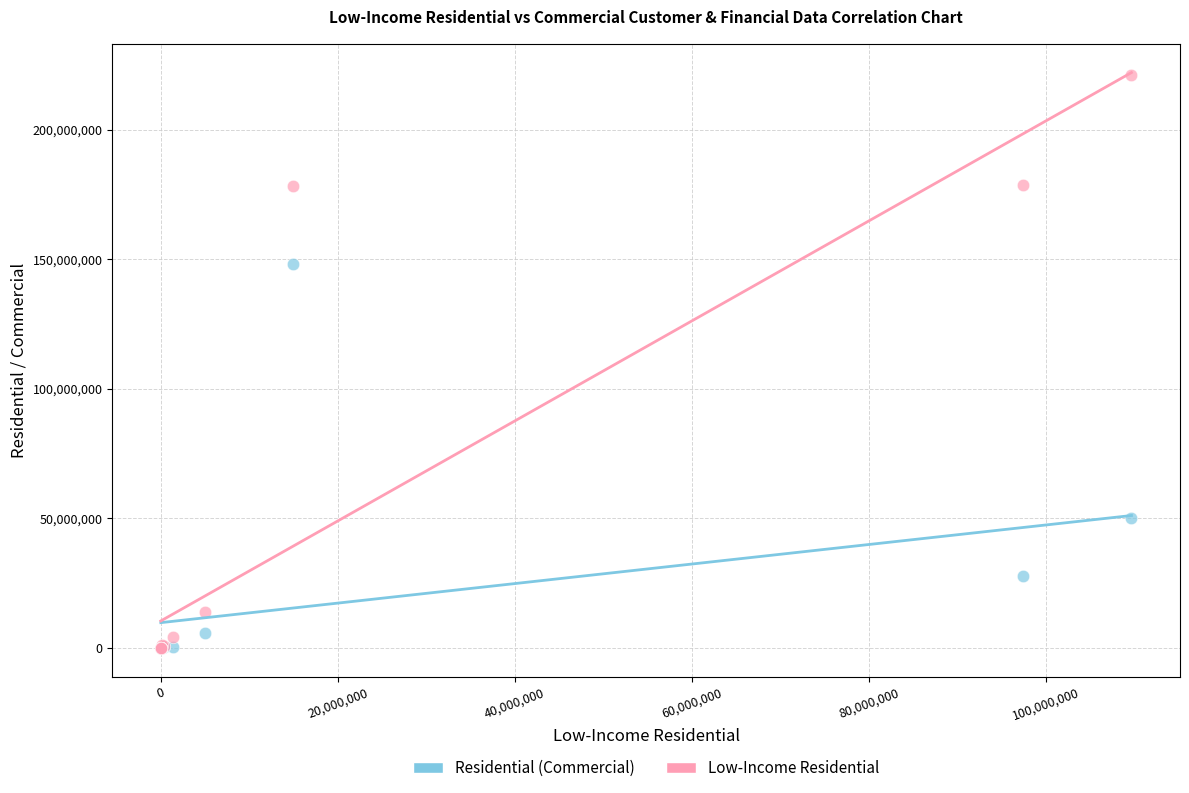

Across all series, what Y value is closest to 110564082?

148183191.6